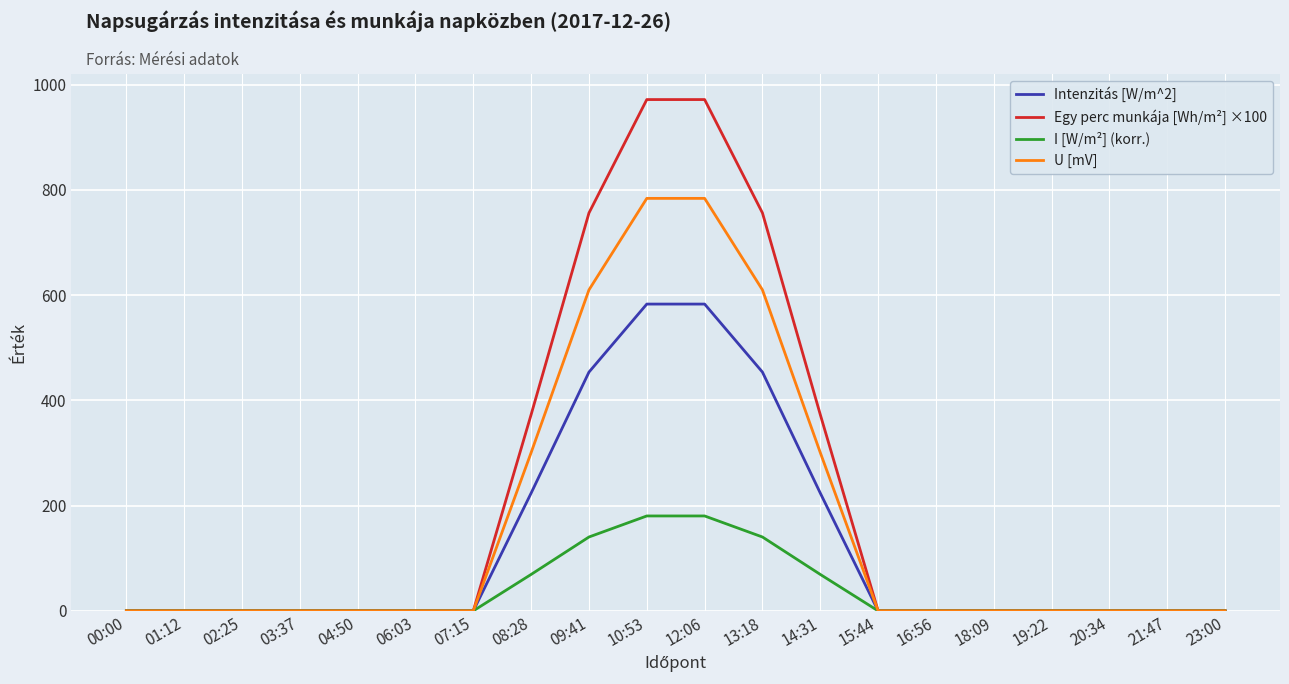

Reading left to right, transcribe all the data shown in this chart.

Intenzitás [W/m^2]: 0.0	0.0	0.0	0.0	0.0	0.0	0.0	223.9	453.8	583.1	583.1	453.8	223.9	0.0	0.0	0.0	0.0	0.0	0.0	0.0
Egy perc munkája [Wh/m²] ×100: 0.0	0.0	0.0	0.0	0.0	0.0	0.0	373.1	756.4	971.9	971.9	756.4	373.1	0.0	0.0	0.0	0.0	0.0	0.0	0.0
I [W/m²] (korr.): 0.0	0.0	0.0	0.0	0.0	0.0	0.0	69.2	140.4	180.4	180.4	140.4	69.2	0.0	0.0	0.0	0.0	0.0	0.0	0.0
U [mV]: 0.0	0.0	0.0	0.0	0.0	0.0	0.0	300.8	610.1	784.1	784.1	610.1	300.8	0.0	0.0	0.0	0.0	0.0	0.0	0.0